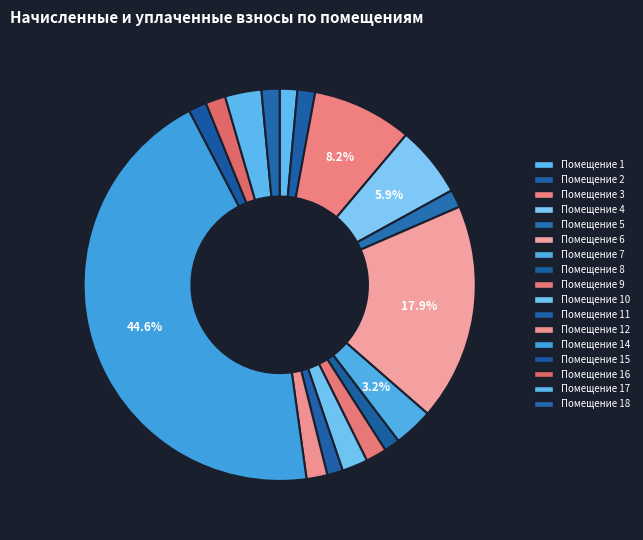

How many slices are in this pie chart?

17